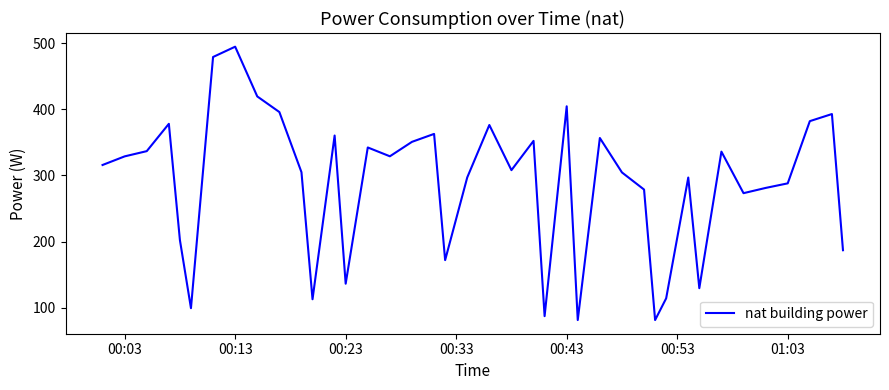

What is the smallest value displayed?

81.2